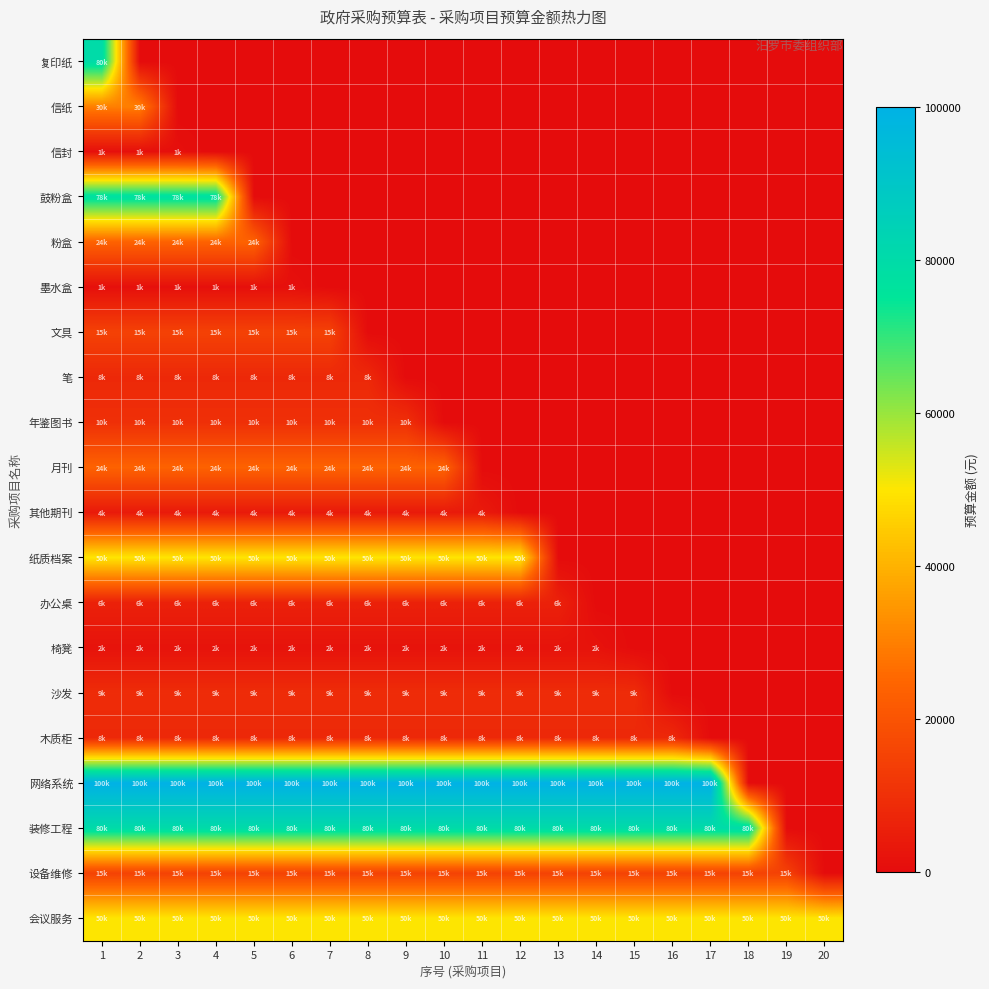

At how many categories does at least one series exceed 88172?

17